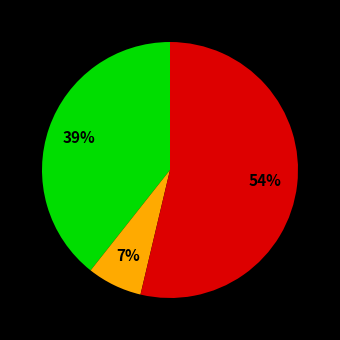

Count the number of slices in the pie.

3